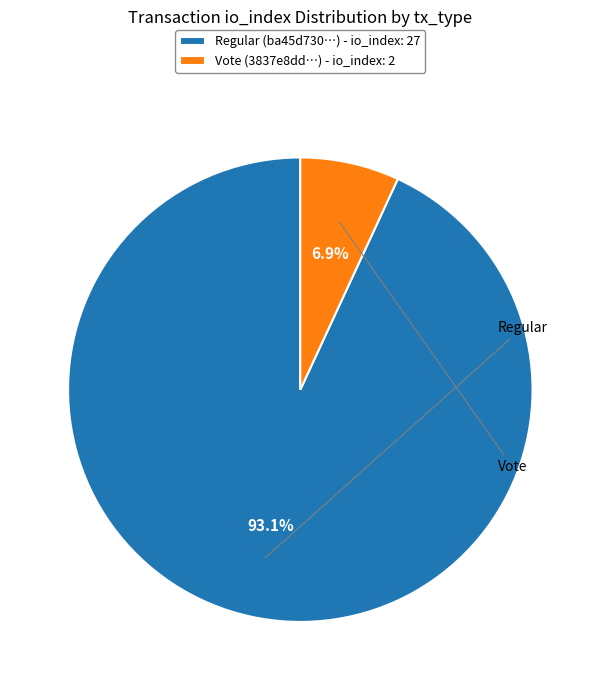

Does any single category account for the majority?

Yes